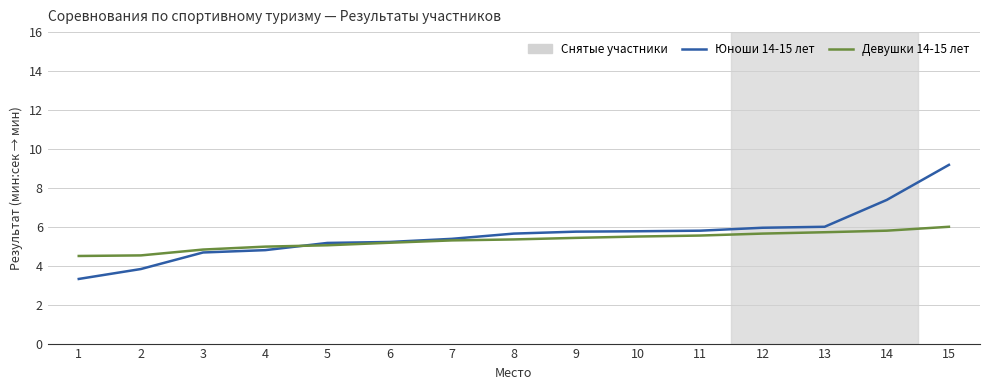

Count the number of data series in this chart.

2